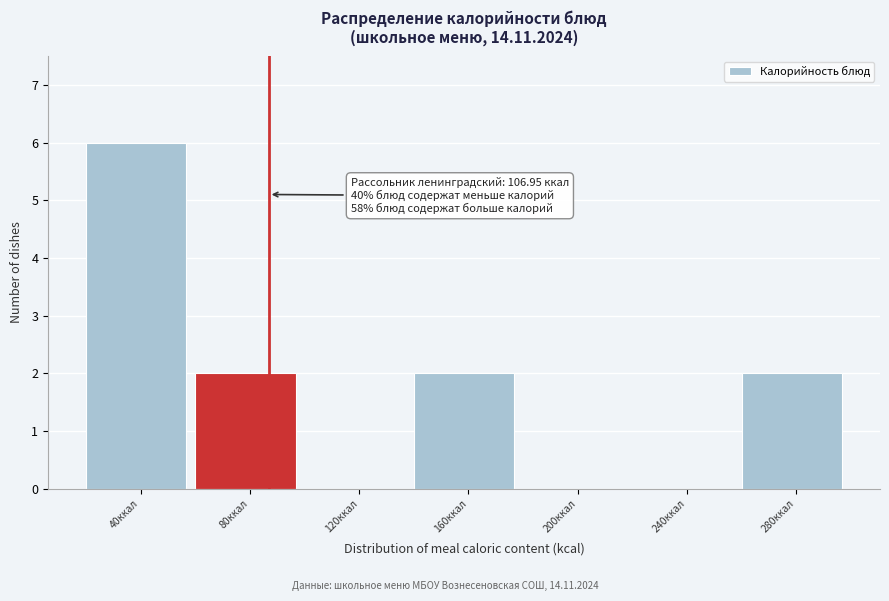

The value at 160ккал is 2. True or false?

True